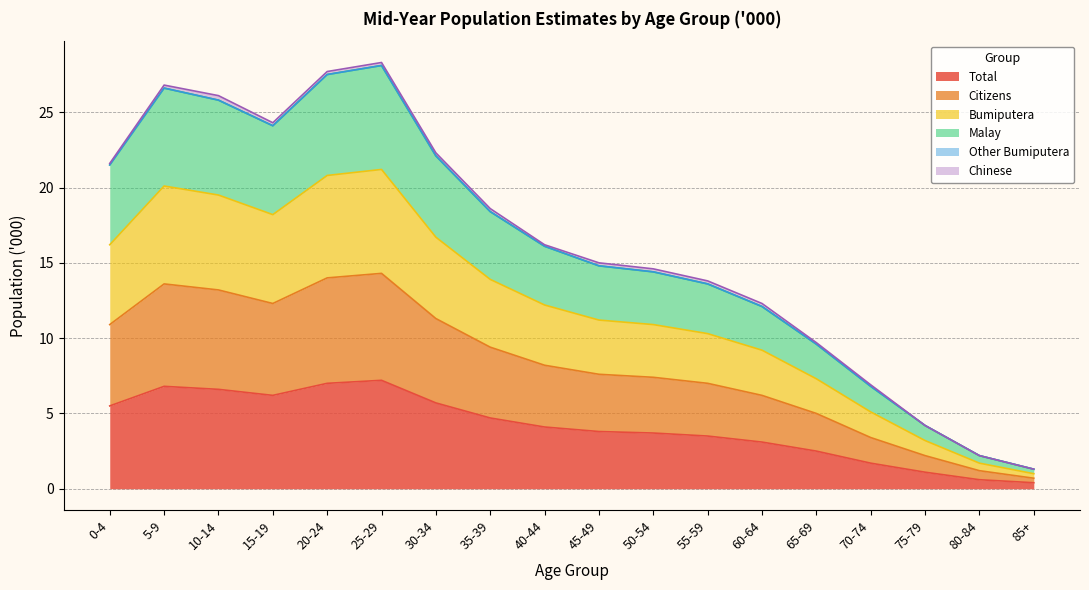

How many interior local peaks does the Bumiputera series have?

2